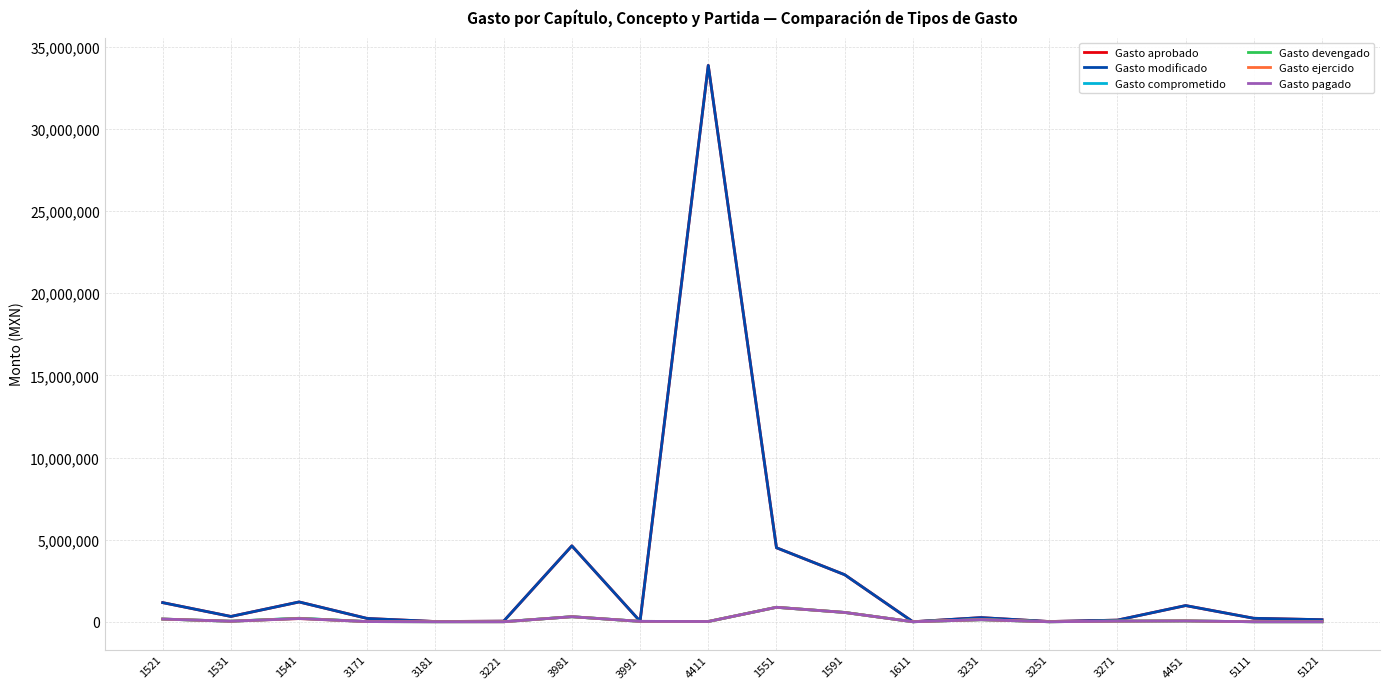

What is the average value of the Gasto aprobado series?

2807172.0